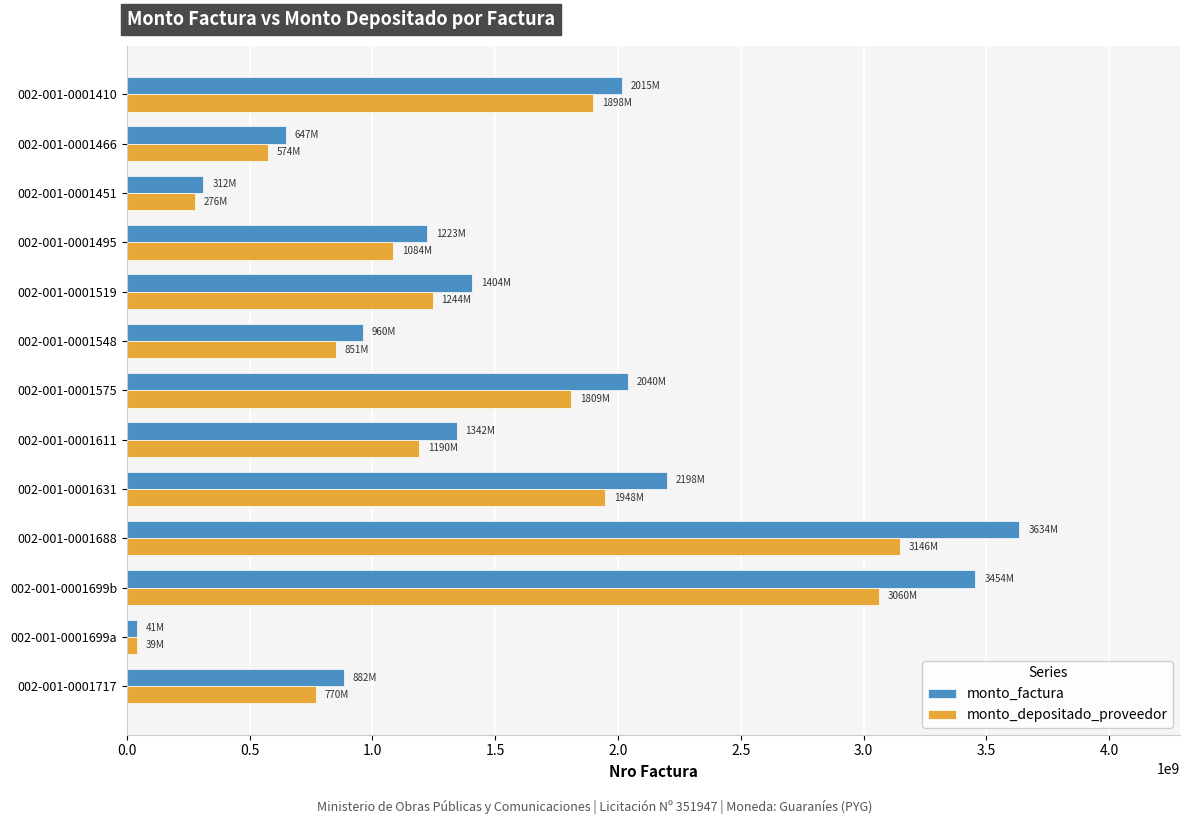

List the series in order of their peak value, lowest first.

monto_depositado_proveedor, monto_factura